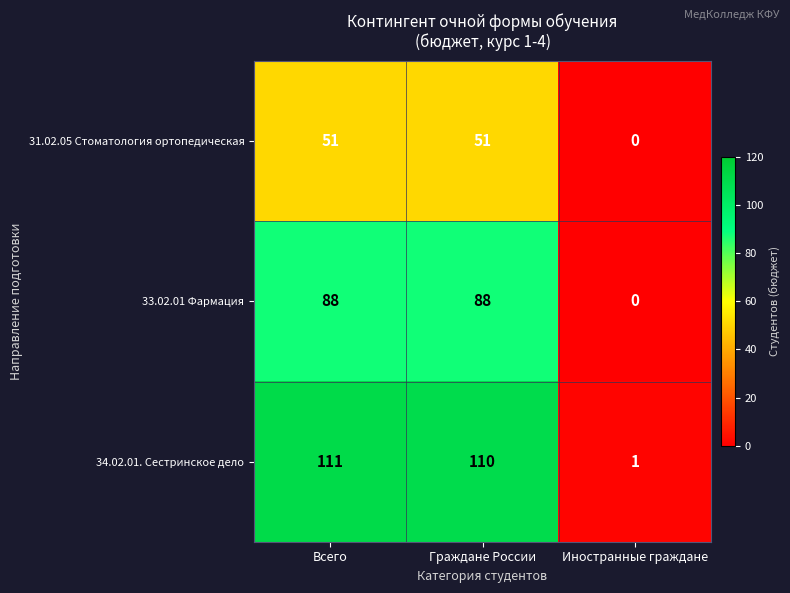

At Граждане России, list the series in order from smallest to largest.

31.02.05 Стоматология ортопедическая, 33.02.01 Фармация, 34.02.01. Сестринское дело